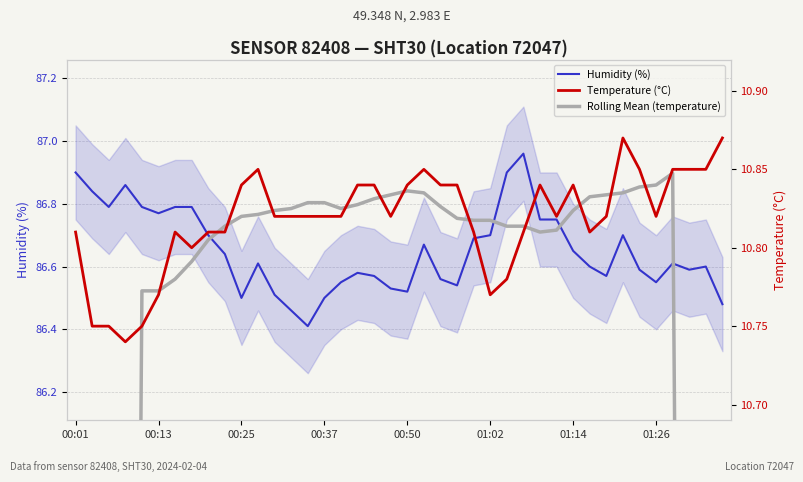

The value of Temperature (°C) at 31 is 15.8. True or false?

False